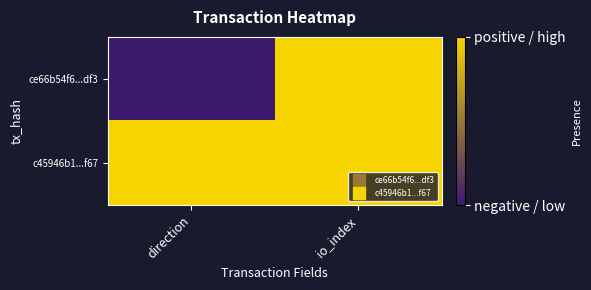

Reading left to right, what are all the values shown in this chart?

ce66b54f6...df3: direction=0	io_index=1
c45946b1...f67: direction=1	io_index=1